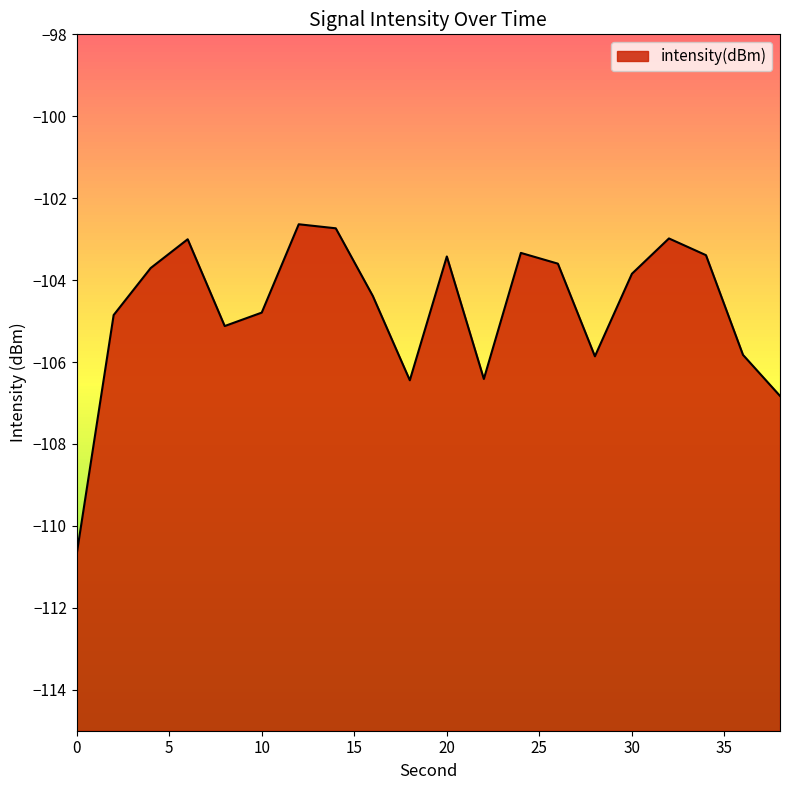

How many lines are shown in the chart?

1